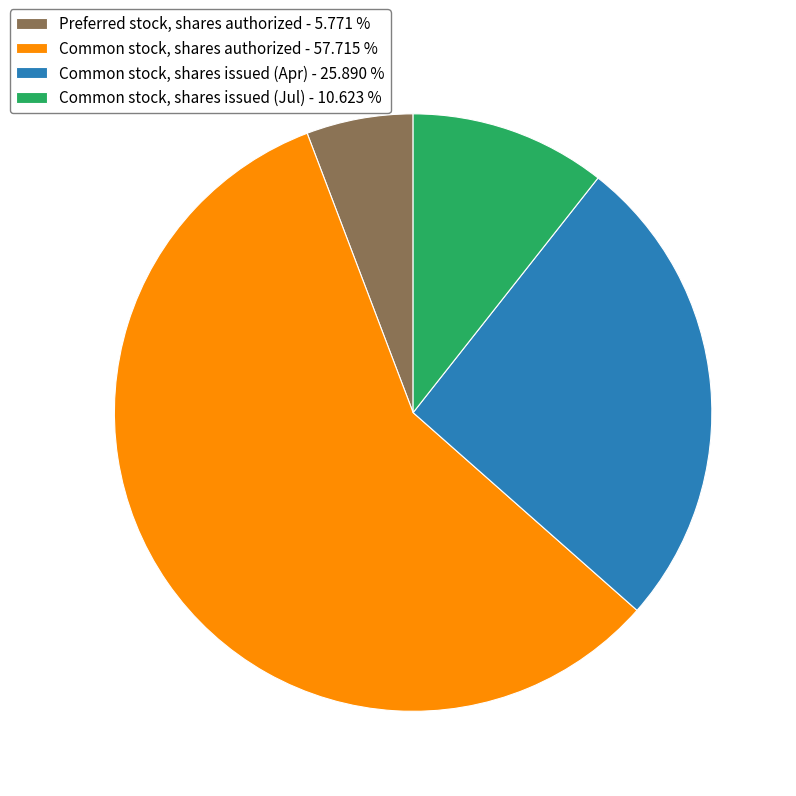

Rank the categories by value from lowest to highest.

Preferred stock, shares authorized - 5.771 %, Common stock, shares issued (Jul) - 10.623 %, Common stock, shares issued (Apr) - 25.890 %, Common stock, shares authorized - 57.715 %